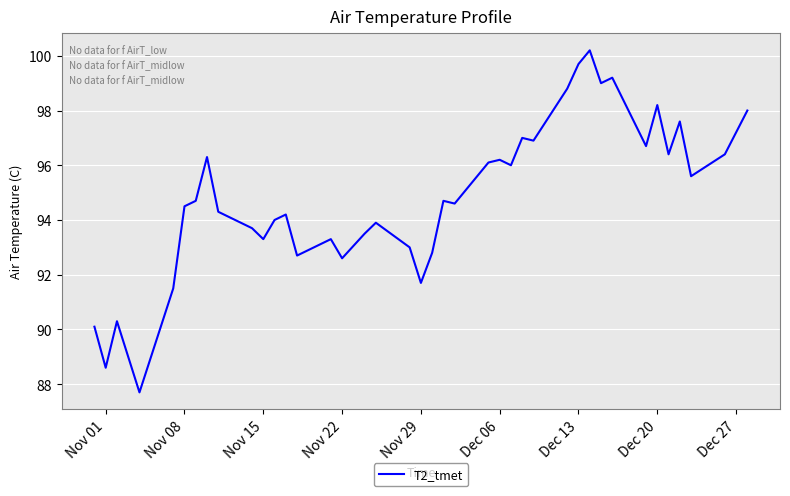

What is the maximum value shown in the chart?

100.2